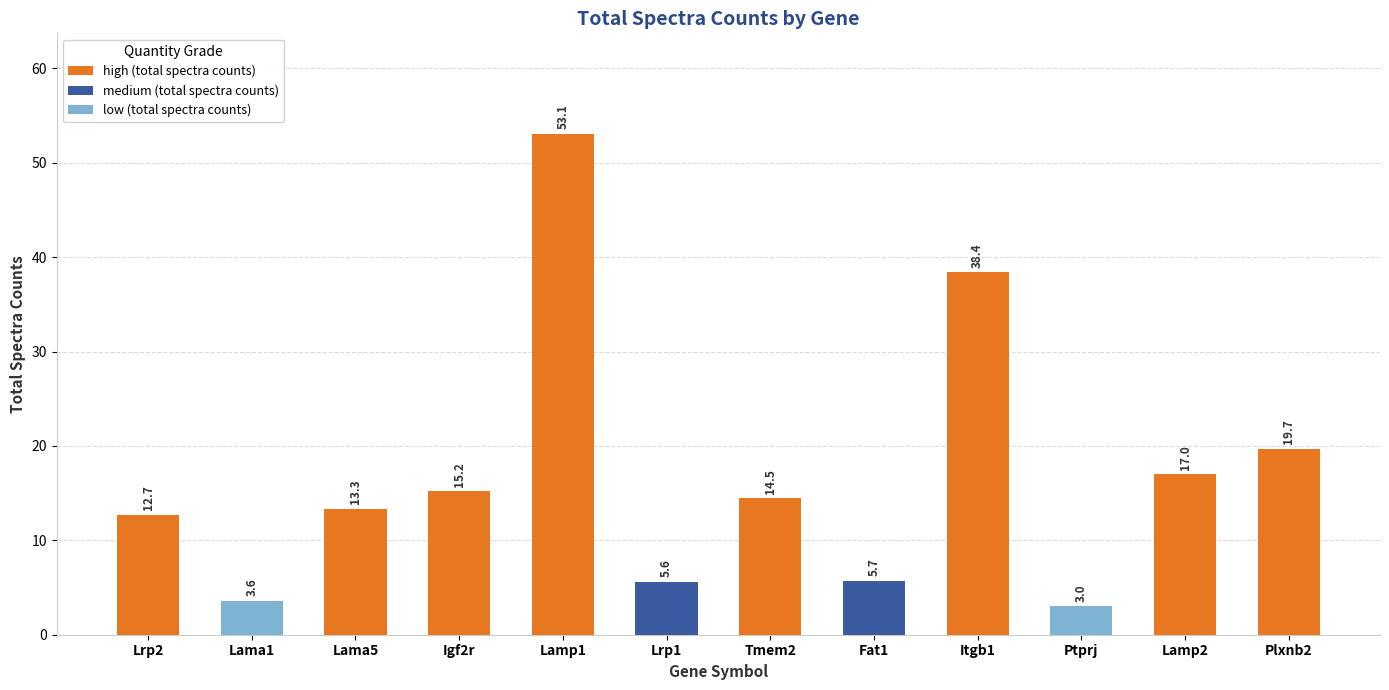

Reading left to right, list all the values displayed in this chart.

Lrp2=12.7	Lama1=3.6	Lama5=13.3	Igf2r=15.2	Lamp1=53.1	Lrp1=5.6	Tmem2=14.5	Fat1=5.7	Itgb1=38.4	Ptprj=3.0	Lamp2=17.0	Plxnb2=19.7